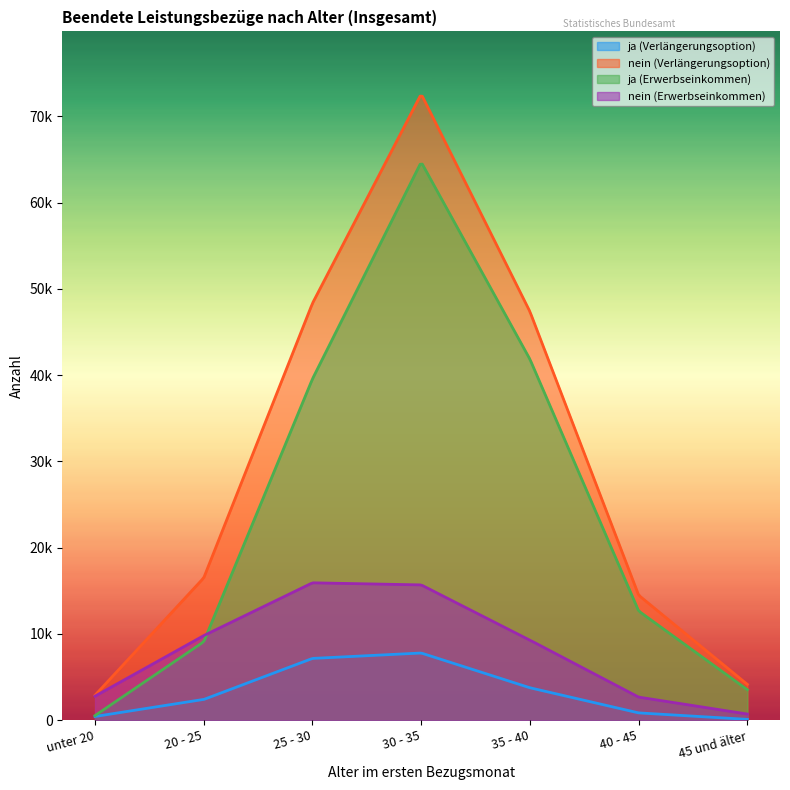

Reading right to left, transcribe all the data shown in this chart.

ja (Verlängerungsoption): 96	848	3761	7790	7163	2404	431
nein (Verlängerungsoption): 4150	14489	47368	72596	48337	16503	2896
ja (Erwerbseinkommen): 3531	12659	41847	64700	39571	9097	538
nein (Erwerbseinkommen): 715	2678	9282	15686	15929	9810	2789